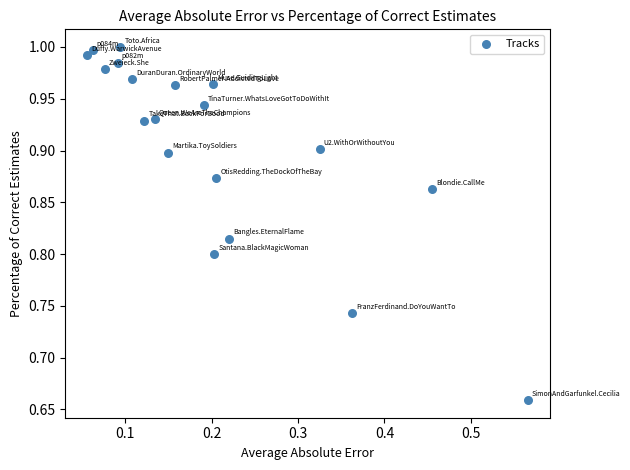

What is the range of Y values (max minus min)?

0.3